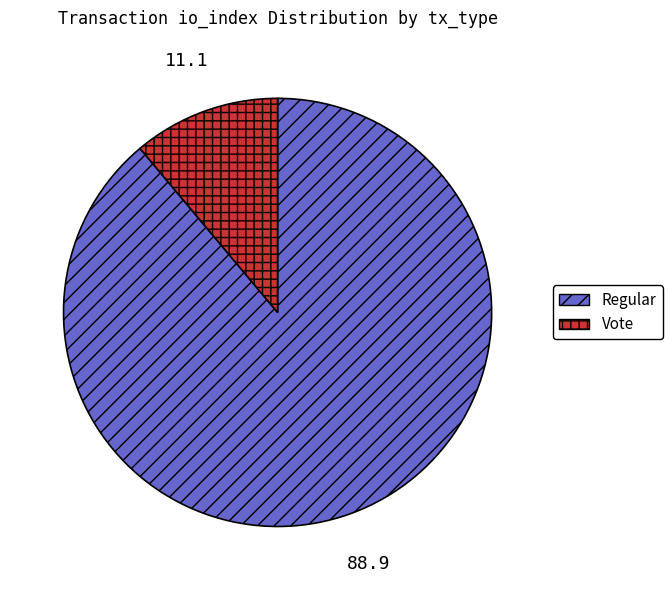

Approximately how many times larger is the value at Regular compared to Vote?

8.0